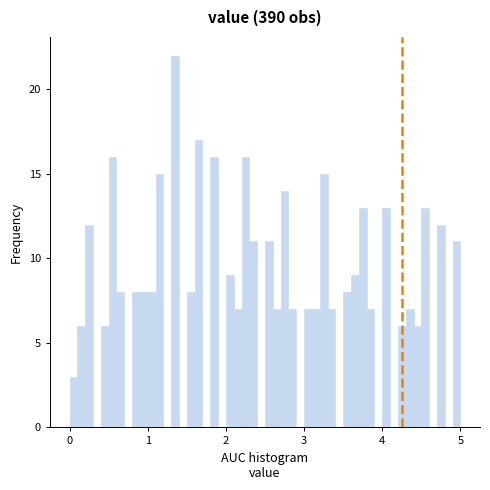

Around what value on the x-axis is the tallest bar? Give the approximate position of its centre, as read against the axis.

1.4